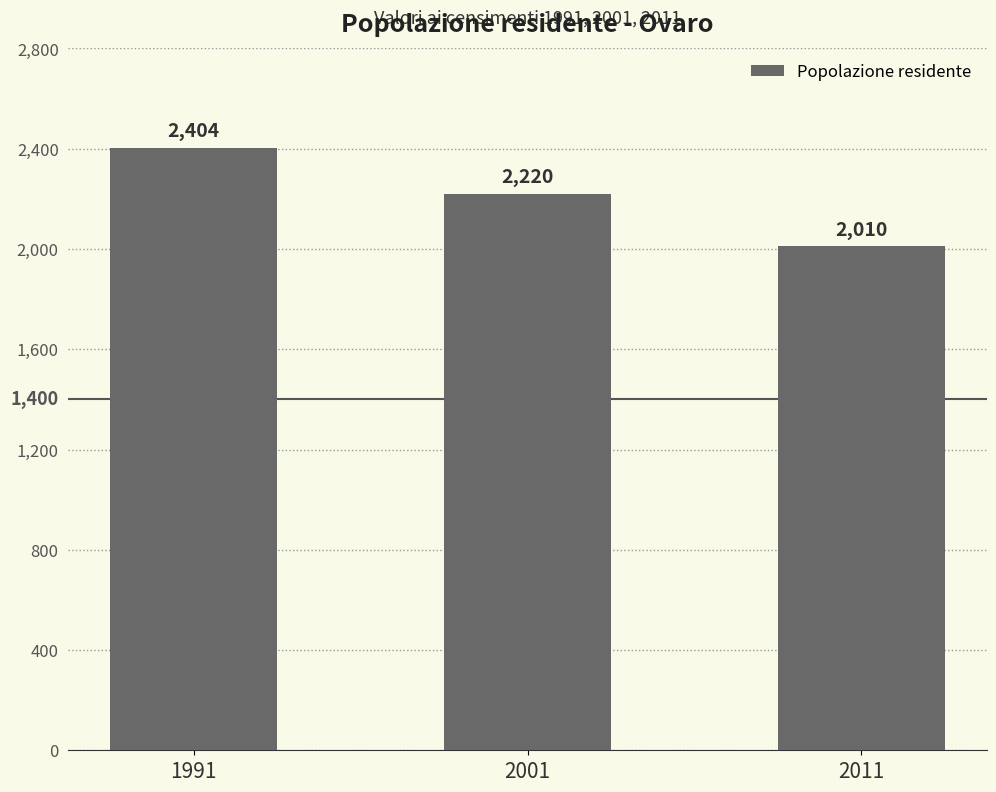

Count the values in the range 2010 to 2404.

3